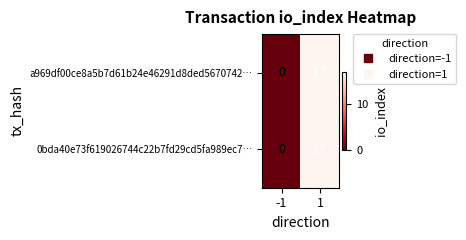

Count the number of categories in the chart.

2